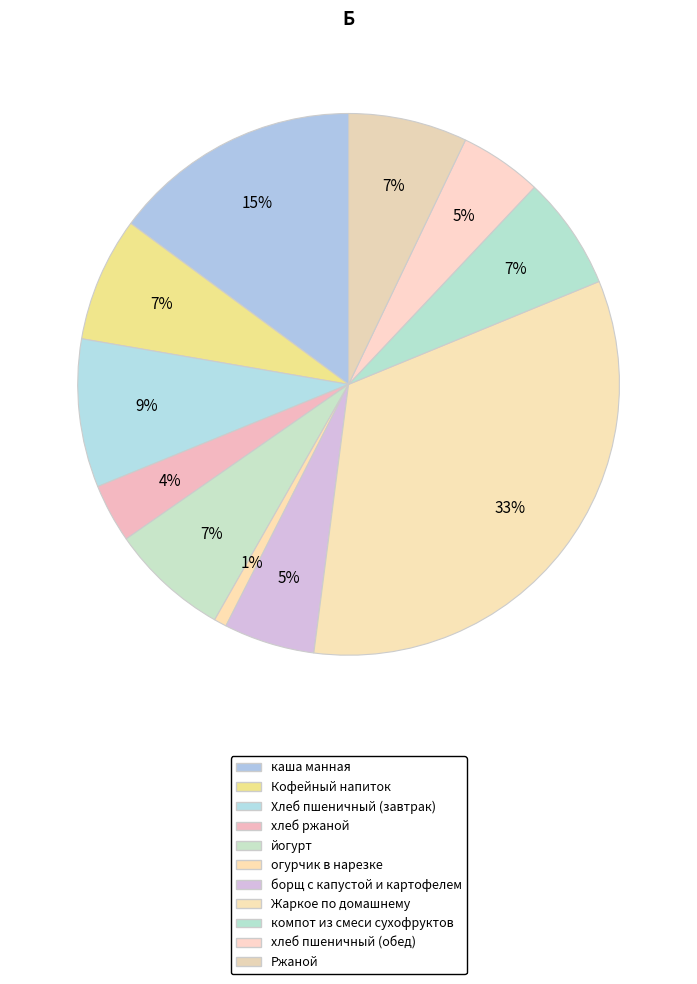

Is Ржаной the majority of the pie?

No